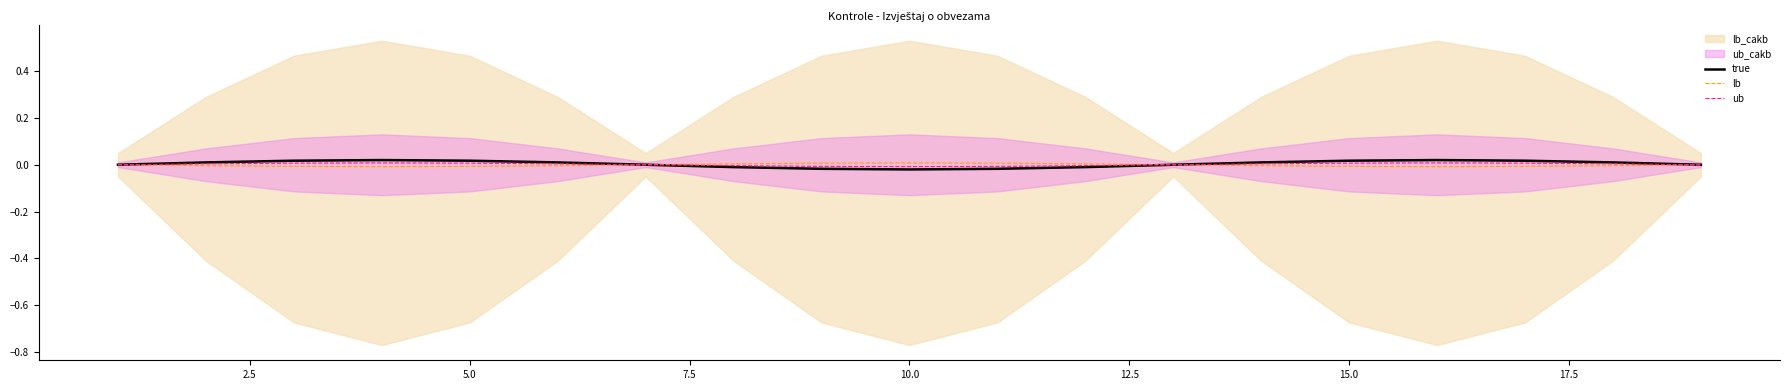

Count the number of categories in the chart.

19